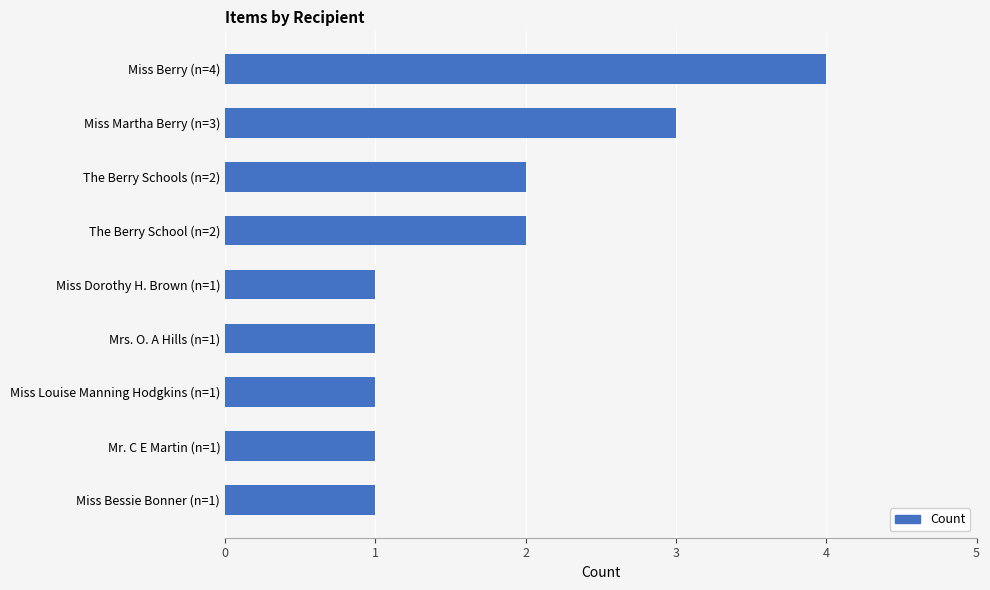

The value at Mrs. O. A Hills (n=1) is 1. True or false?

True